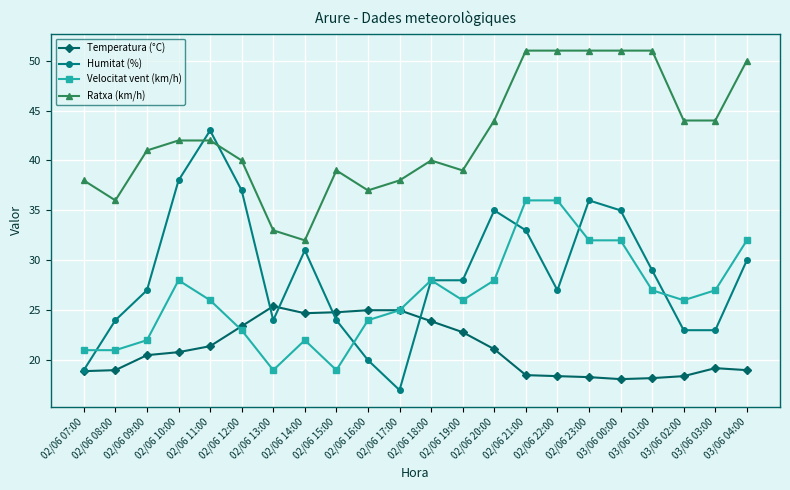

What is the smallest value displayed?

17.0